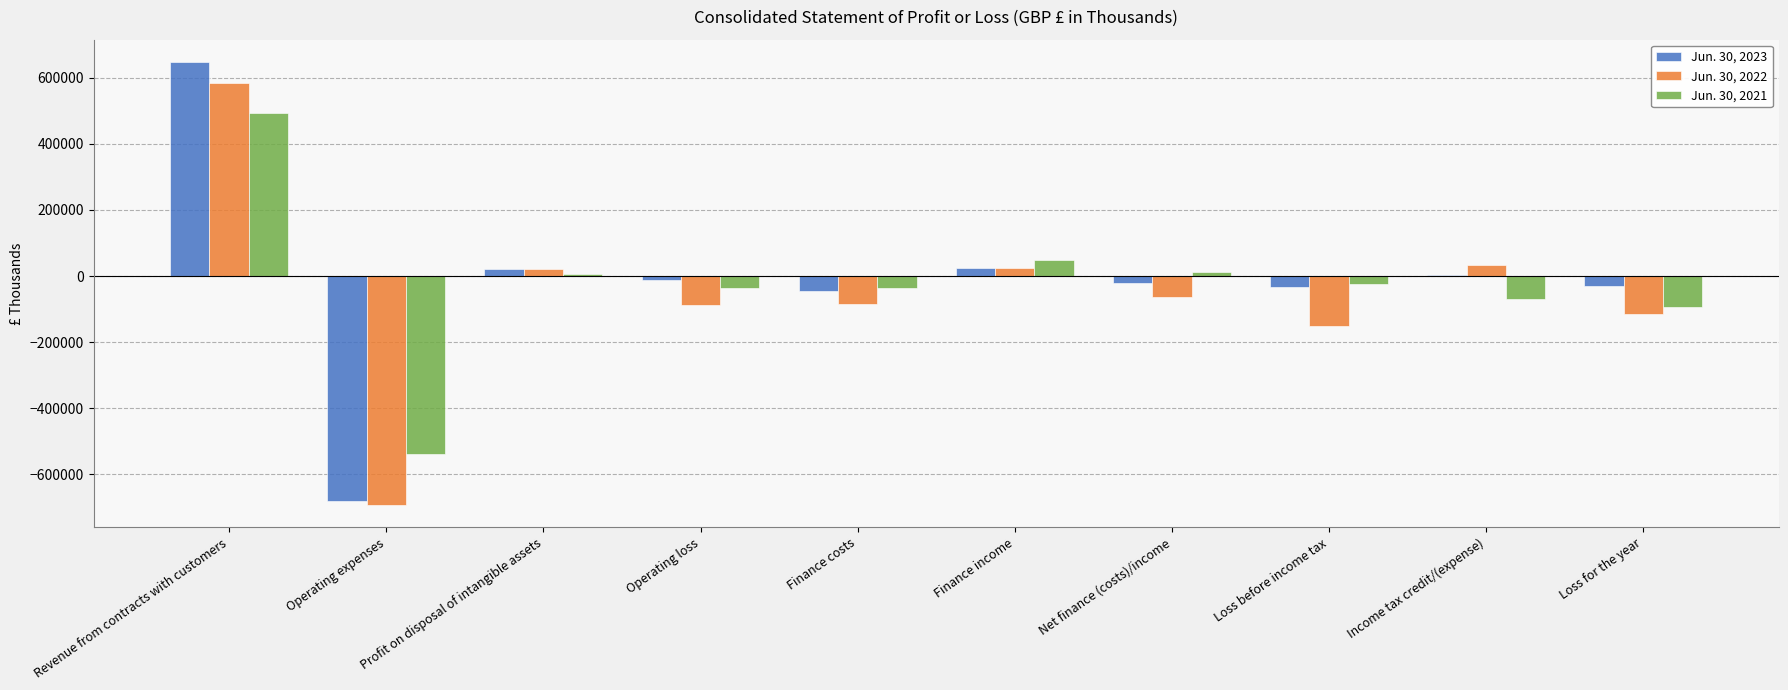

What is the maximum value shown in the chart?

648401